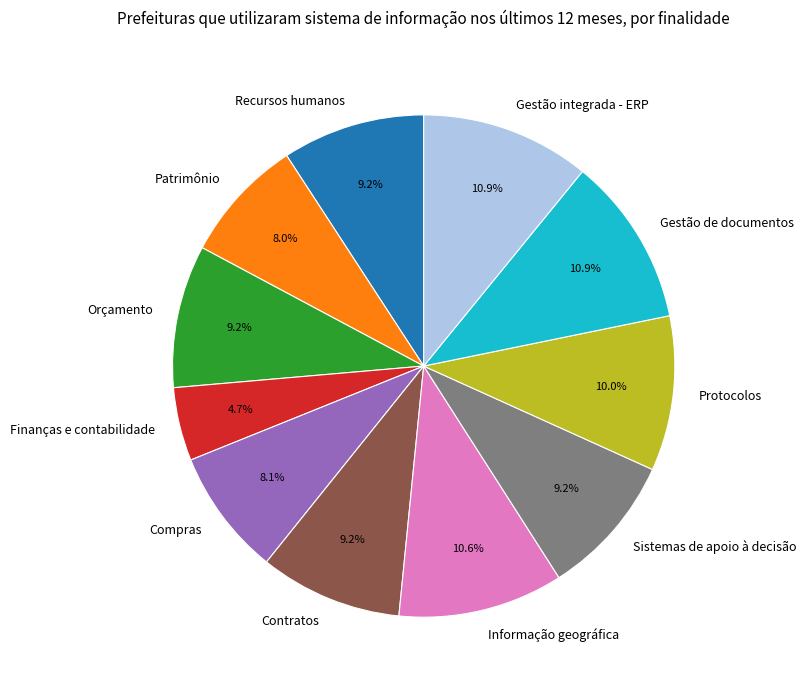

Is it true that Gestão de documentos is 11% of the pie?

True